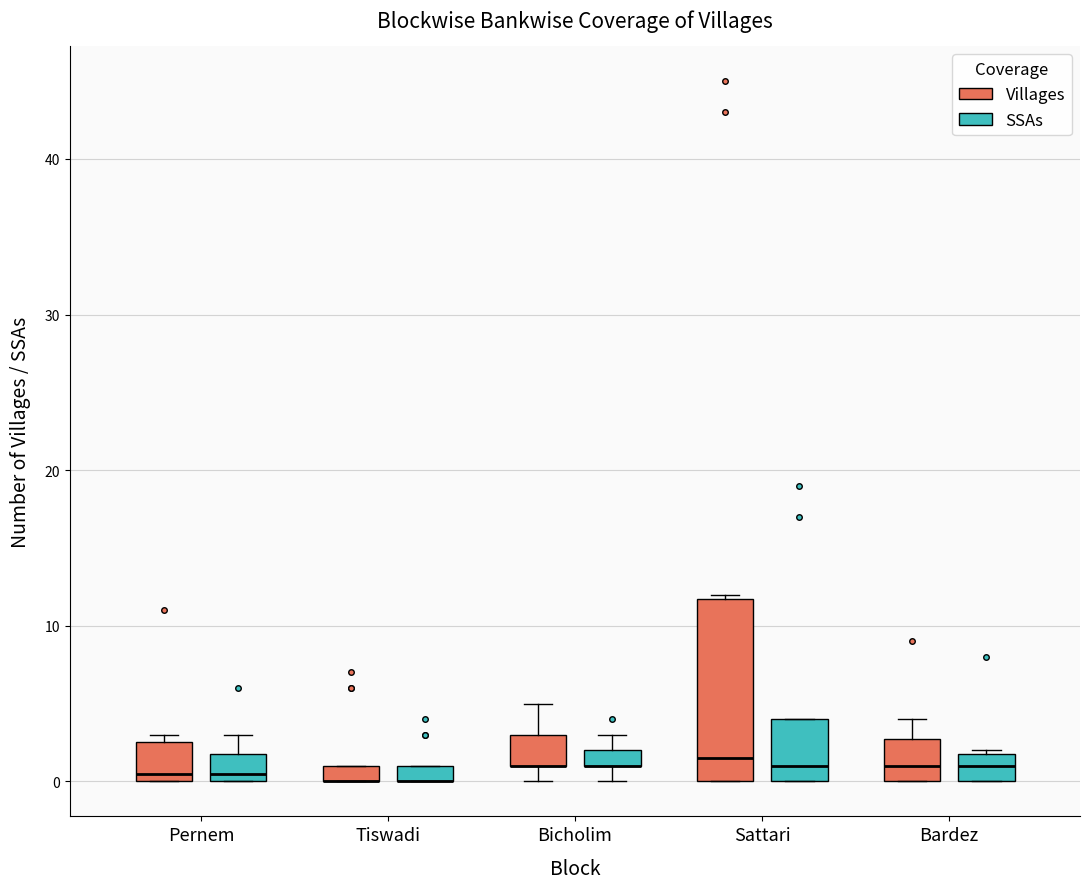

Where is the lower edge of the box for Bardez (SSAs) on the y-axis? The values are not printed on the chart, so give them approximately, as read against the axis.

0